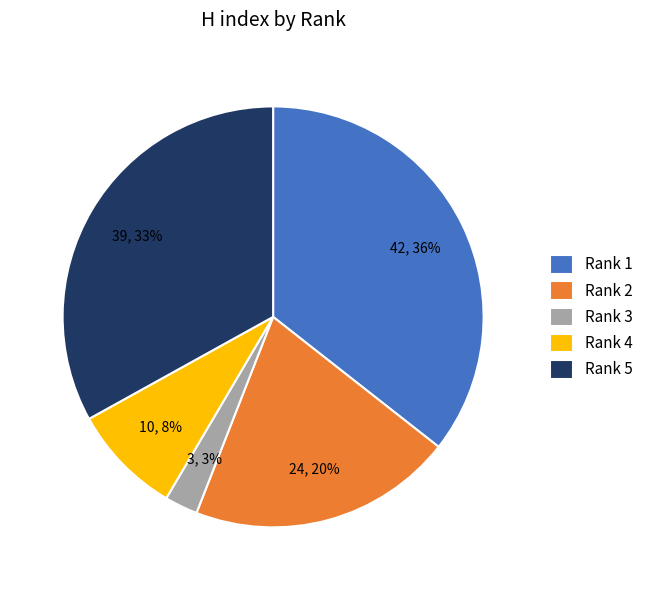

To the nearest percent, what portion does Rank 4 represent?

8%